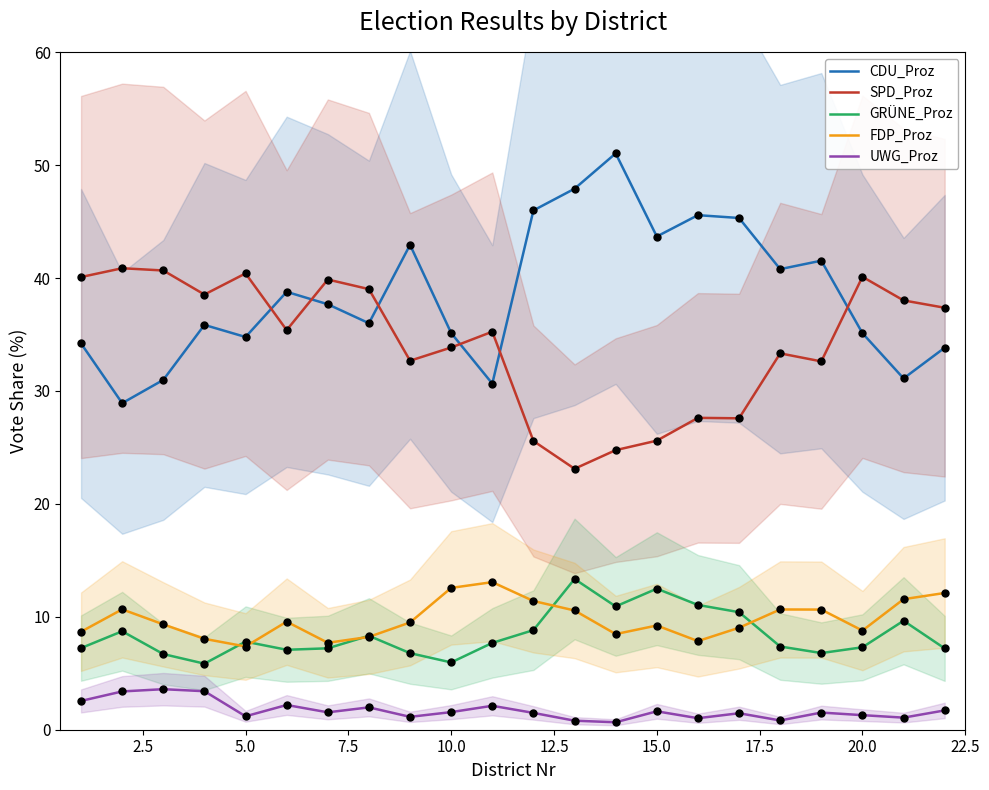

Is it true that CDU_Proz equals 52.3 at 20.0?

False